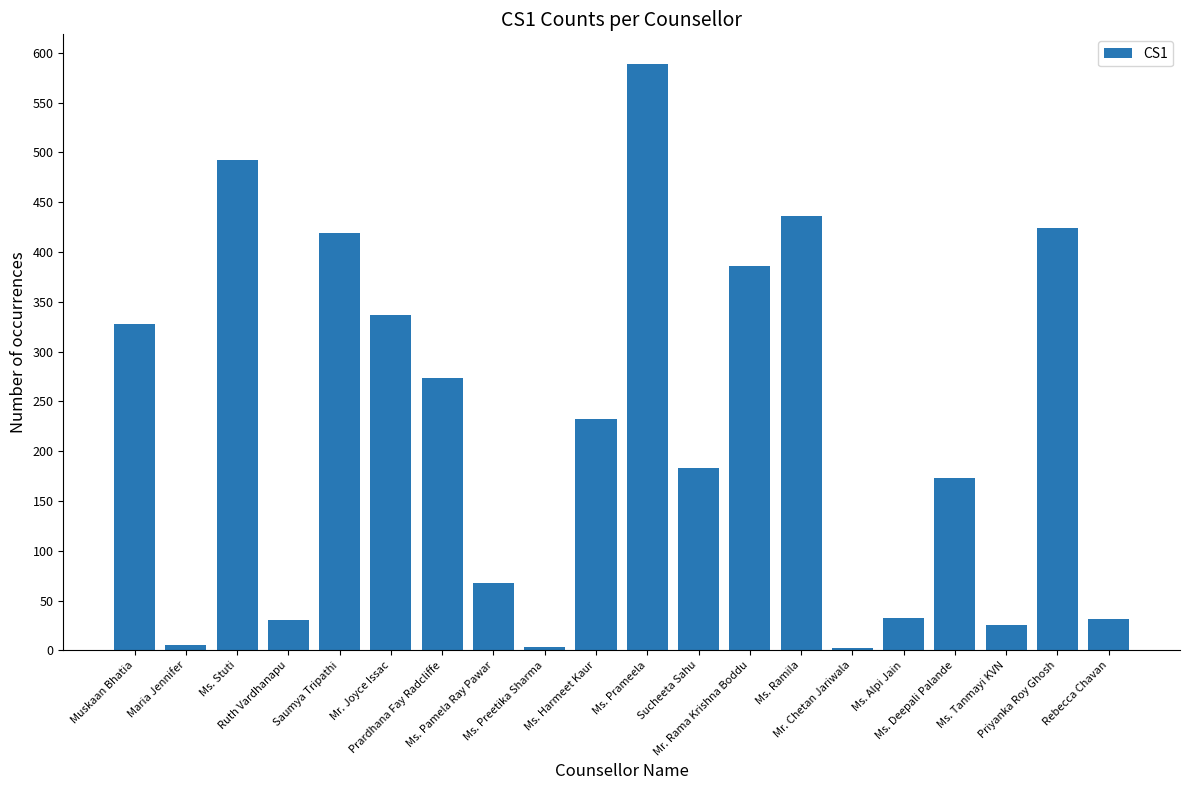

Count the number of data series in this chart.

1